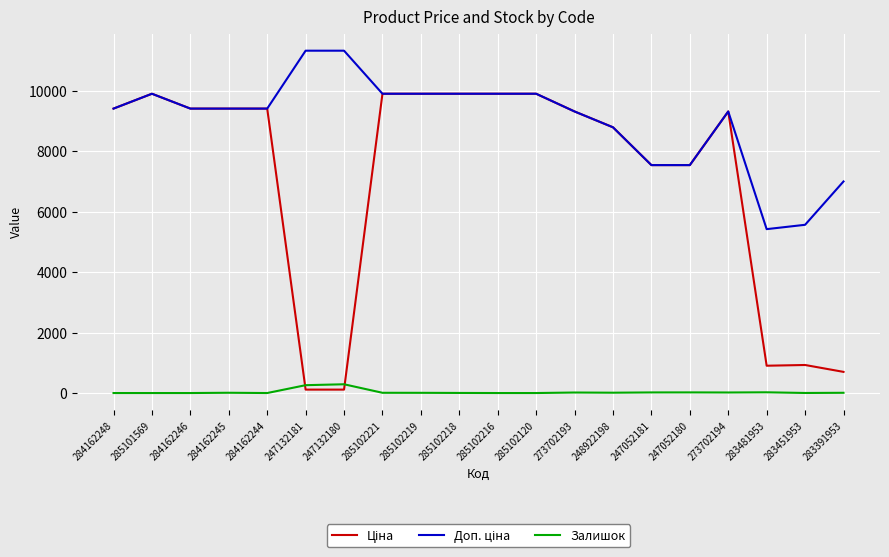

What is the maximum value shown in the chart?

11334.0